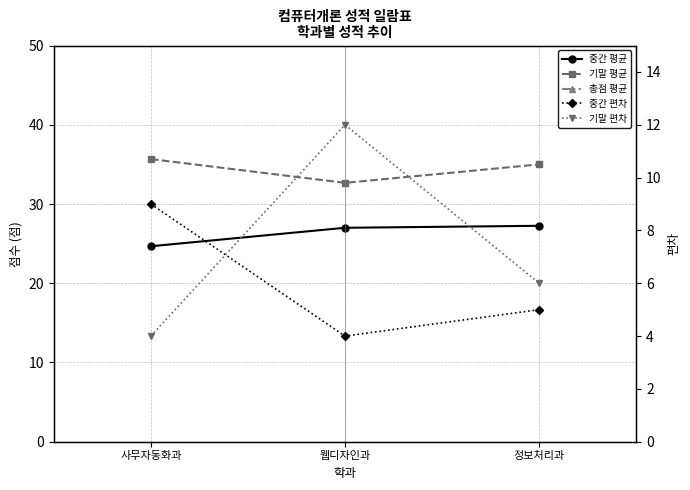

At which label does 중간 평균 first exceed 27?

정보처리과